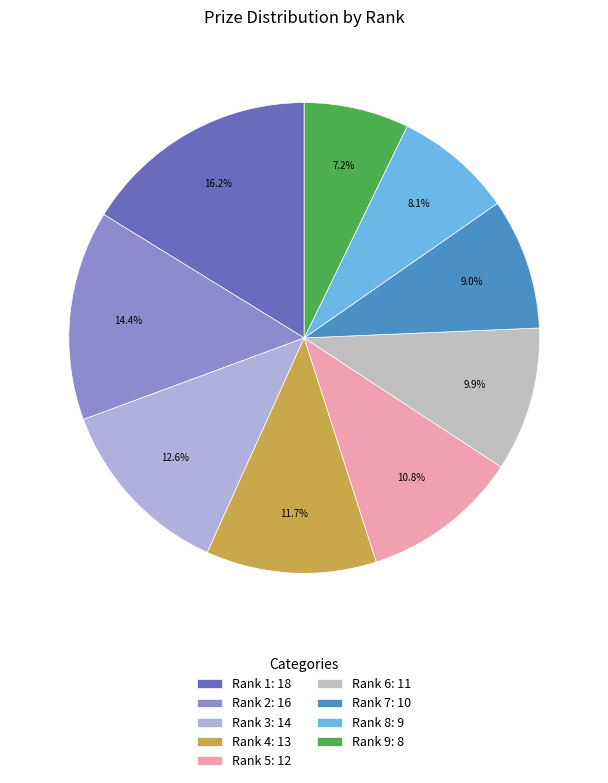

How many segments does this pie chart have?

9